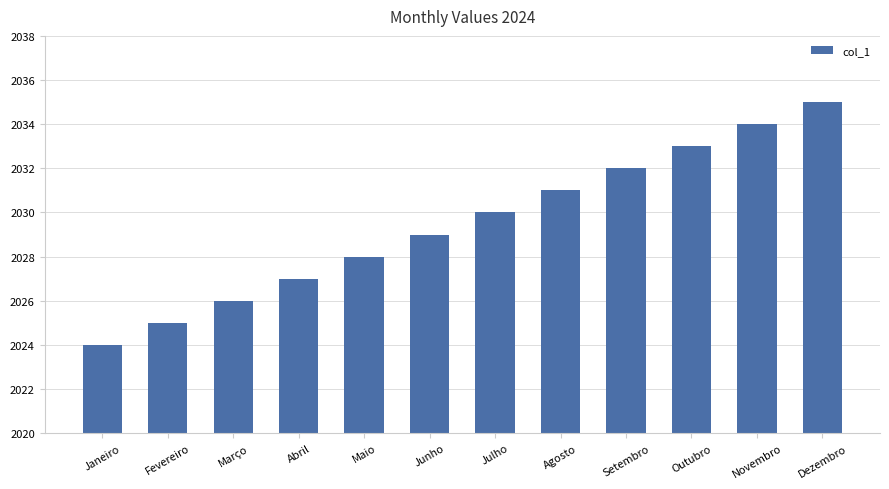

What is the average value?

2030